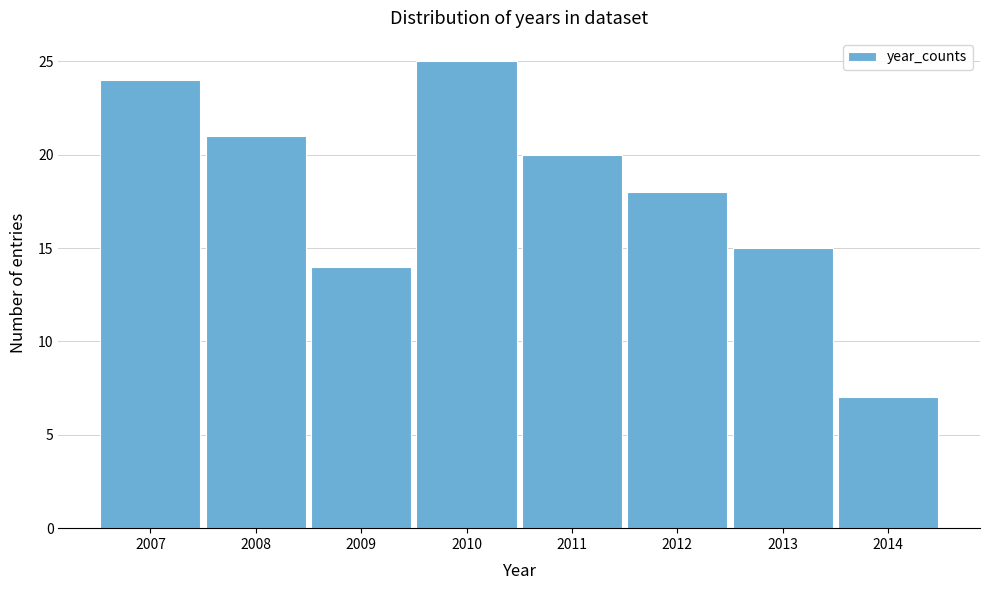

Reading left to right, list every bar in this chart as the range it spans on the x-axis followed by its height. The values are not printed on the chart, so give them approximately, as read against the axis.

2006.5 to 2007.5: 24
2007.5 to 2008.5: 21
2008.5 to 2009.5: 14
2009.5 to 2010.5: 25
2010.5 to 2011.5: 20
2011.5 to 2012.5: 18
2012.5 to 2013.5: 15
2013.5 to 2014.5: 7